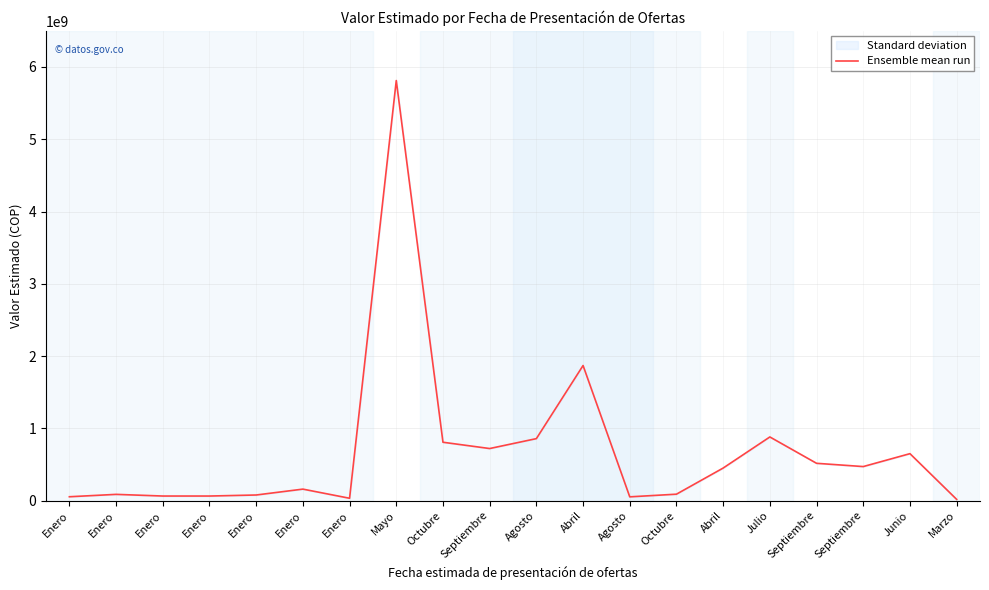

List the labels in order of value, largest first.

Mayo, Abril, Julio, Agosto, Octubre, Septiembre, Junio, Septiembre, Septiembre, Abril, Enero, Octubre, Enero, Enero, Enero, Enero, Enero, Agosto, Enero, Marzo